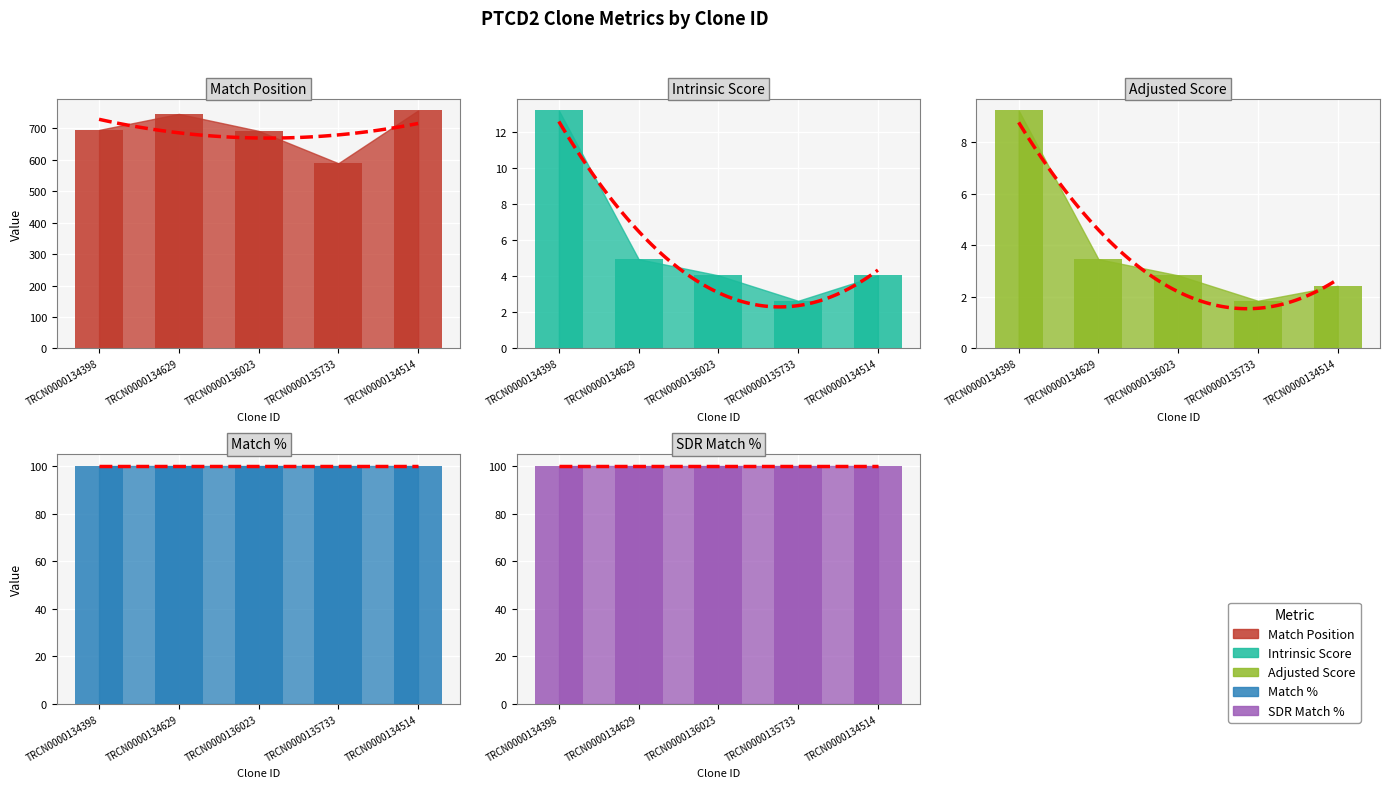

What position from the right is TRCN0000135733?

2